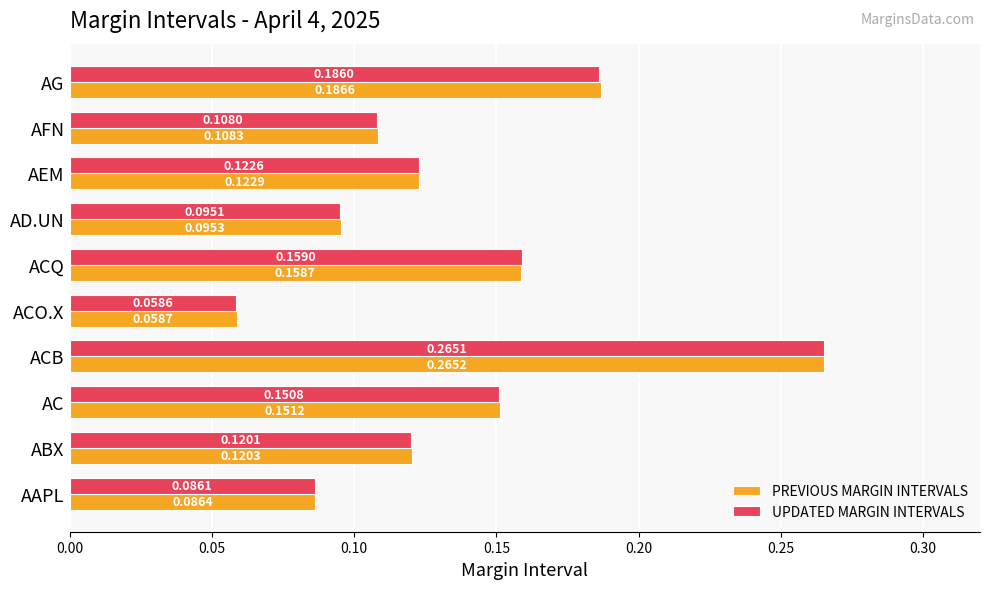

At which category is the sum across all series the highest?

ACB